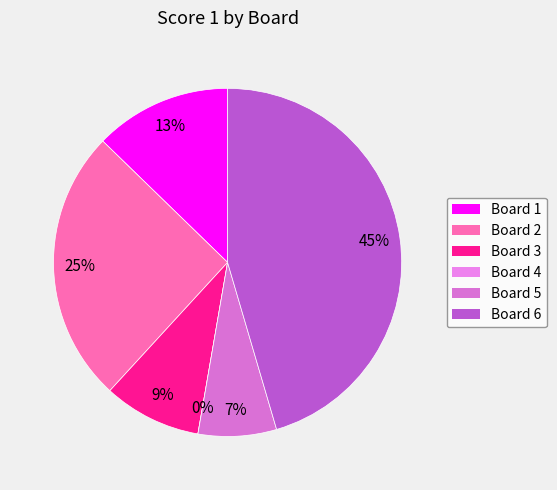

Is there any slice that represents more than half of the pie?

No